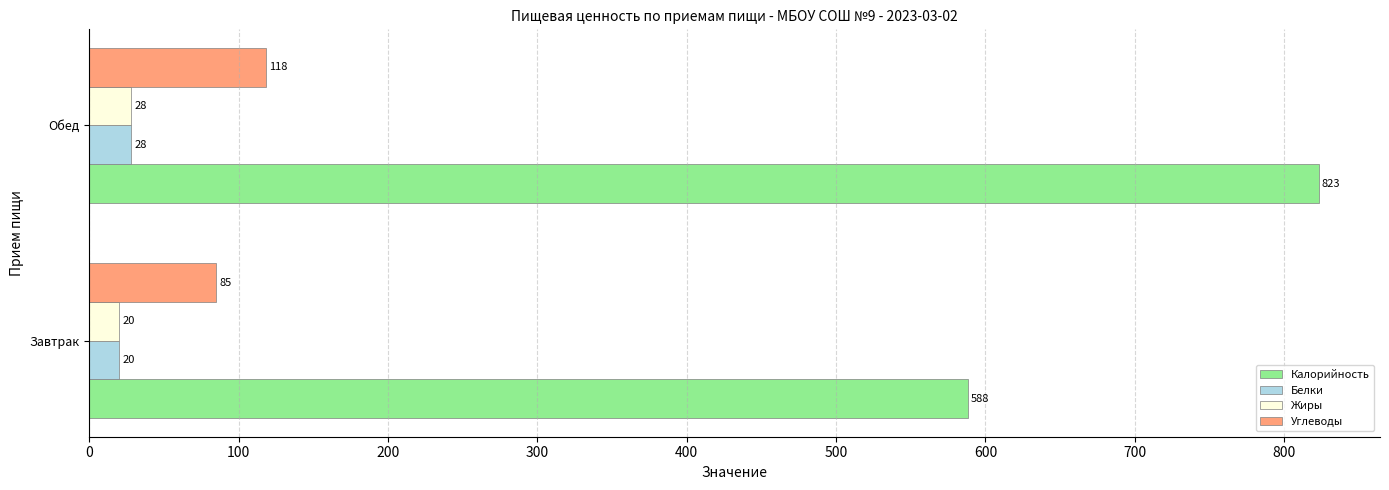

What is the sum of all Калорийность values?

1411